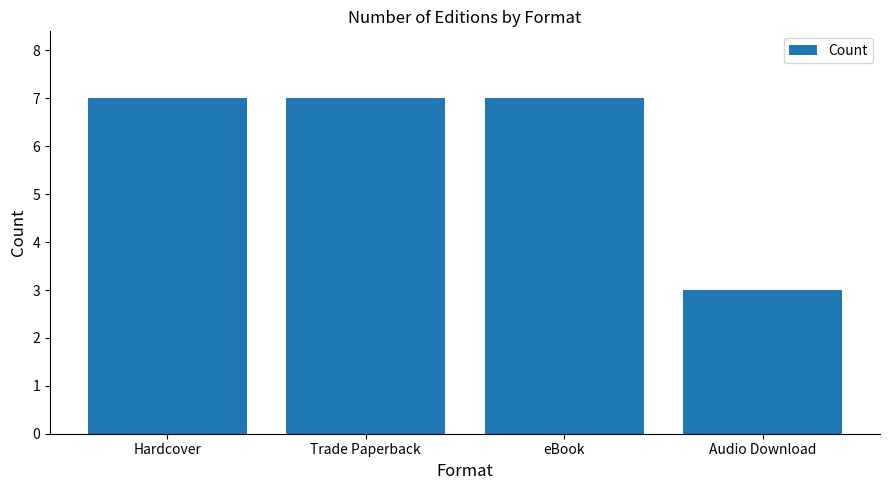

Which label corresponds to the smallest value in the chart?

Audio Download